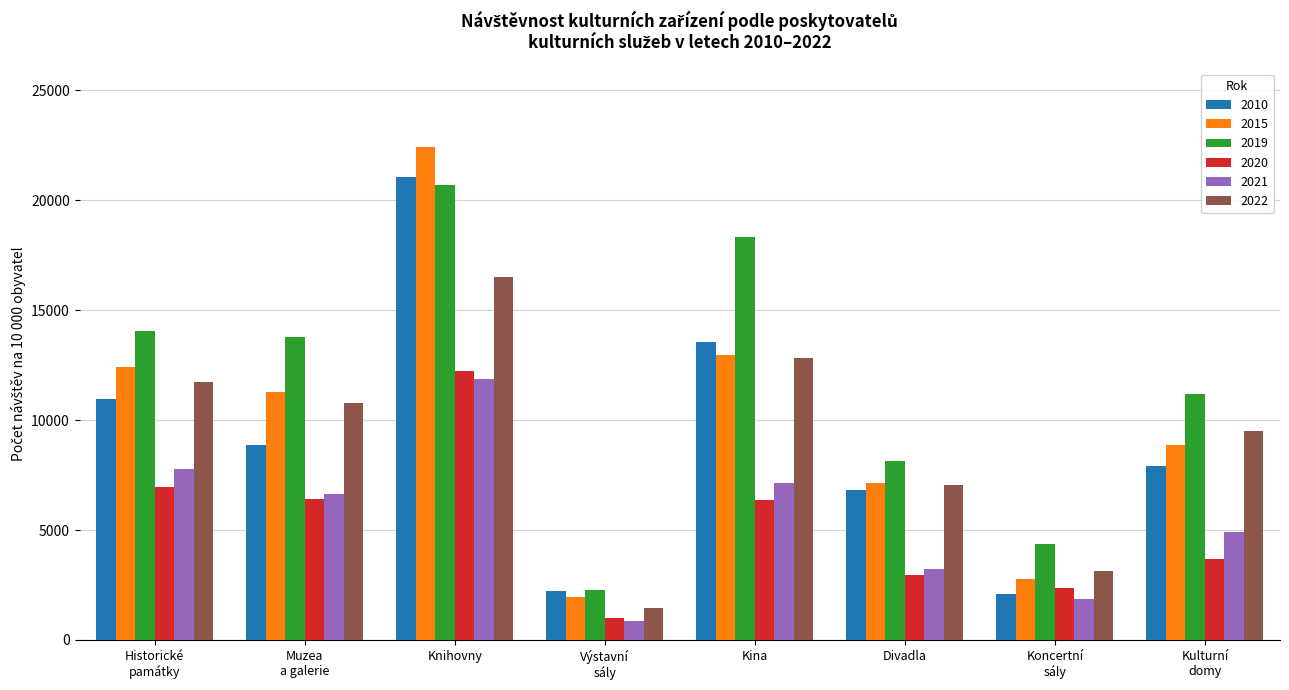

How many groups of bars are there?

8